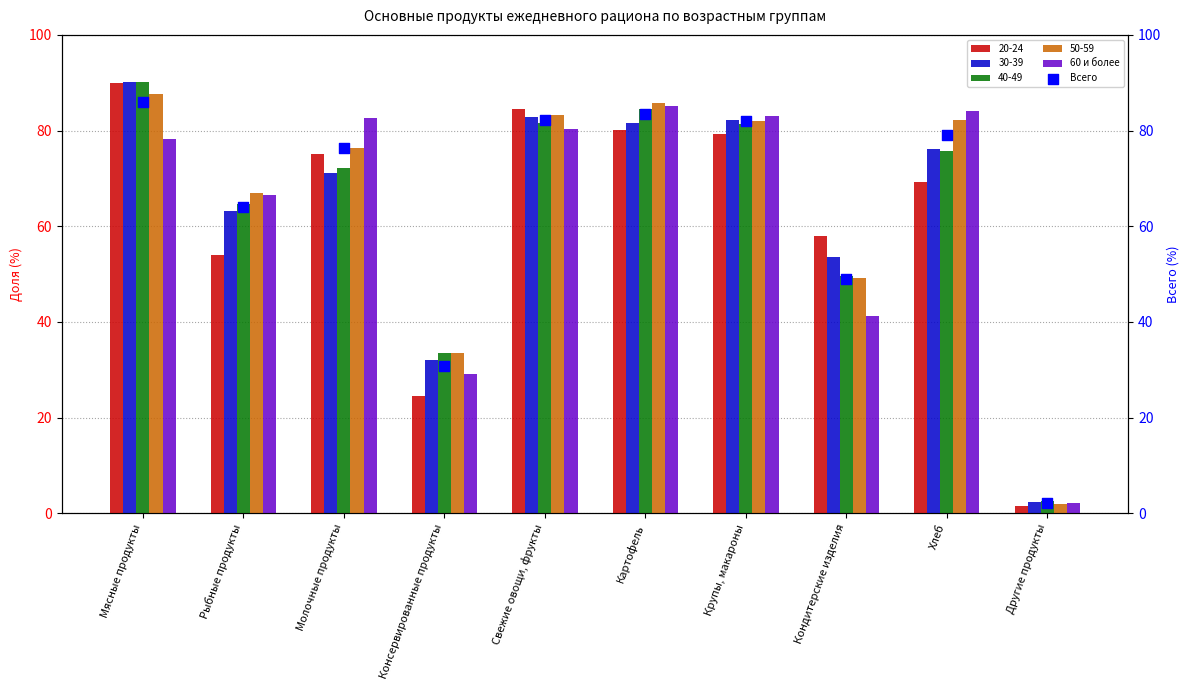

At which category is the sum across all series the highest?

Картофель